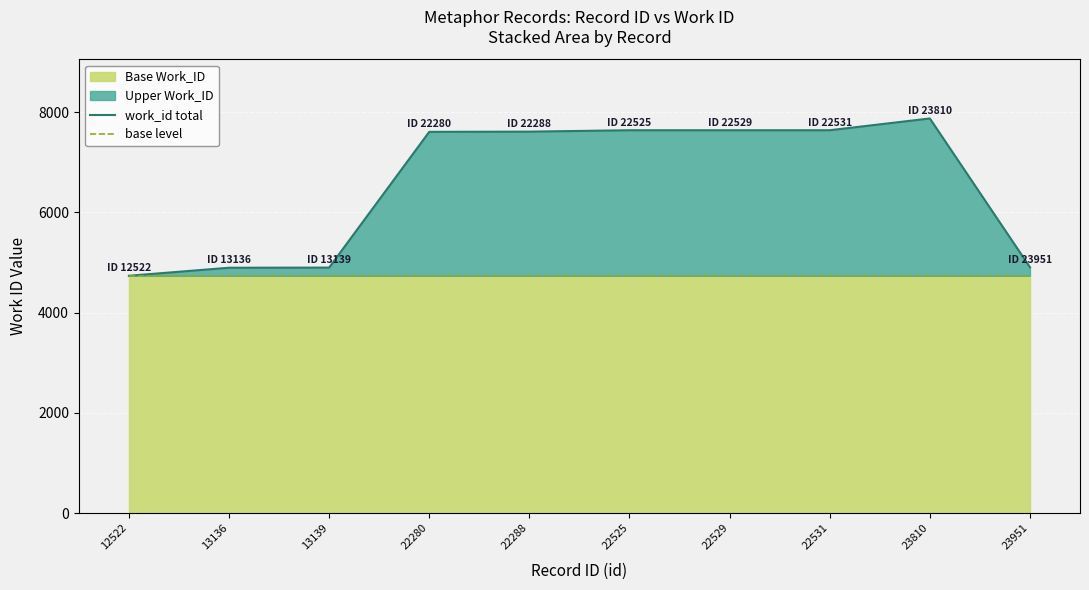

The work_id total series shows 8635 at 23951. True or false?

False